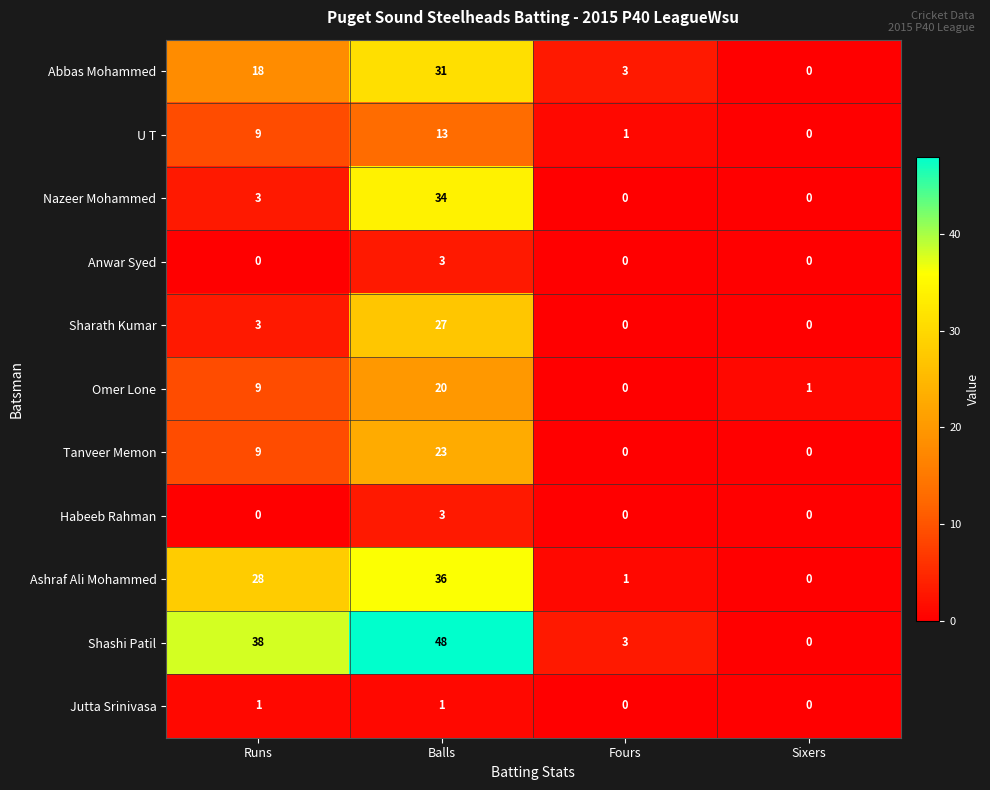

Is it true that Habeeb Rahman equals -2 at Runs?

False